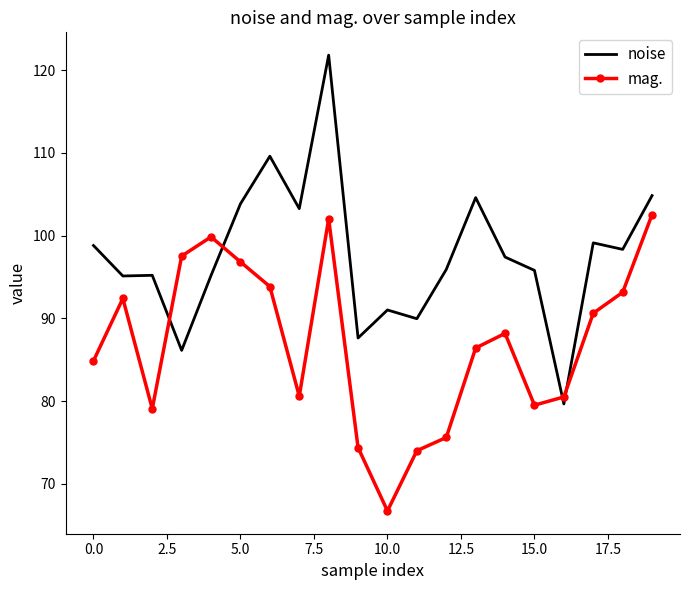

What is the greatest value displayed?

121.8